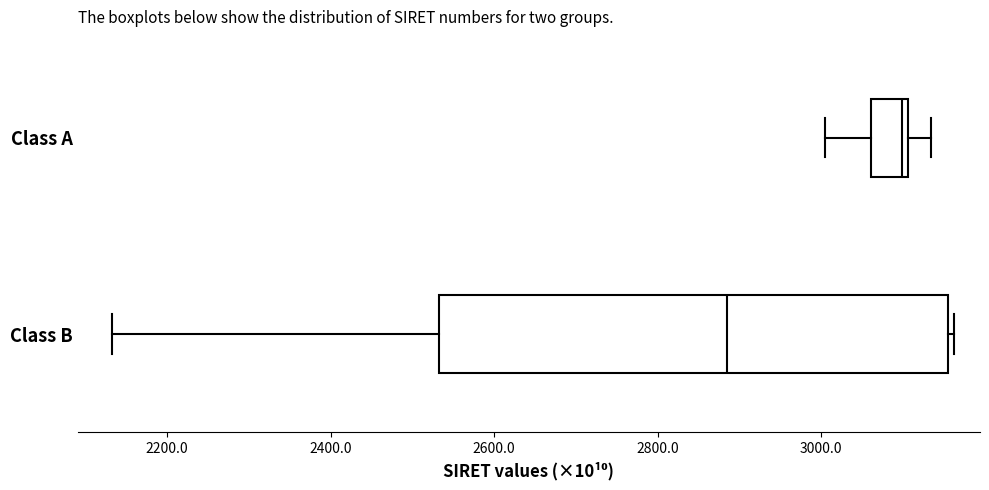

Reading bottom to top, transcribe this box plot: for each box, give where its median line is, the range the box spans, and where its two whiskers end, as read against the x-axis. The values are not printed on the chart, so give them approximately, as read against the axis.

Class B: median 2880, box 2540 to 3160, whiskers 2140 to 3160 (just right of the box's right edge)
Class A: median 3100 (just left of the box's right edge), box 3060 to 3100, whiskers 3000 to 3140